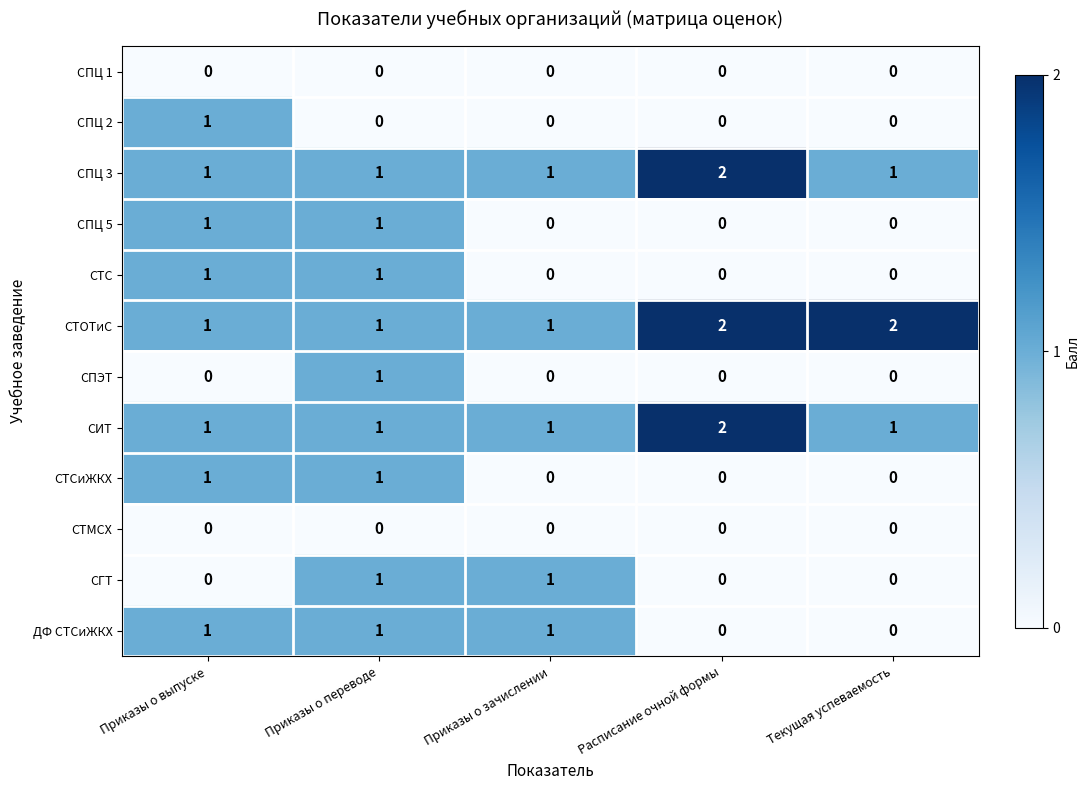

At which category is the sum across all series the highest?

Приказы о переводе